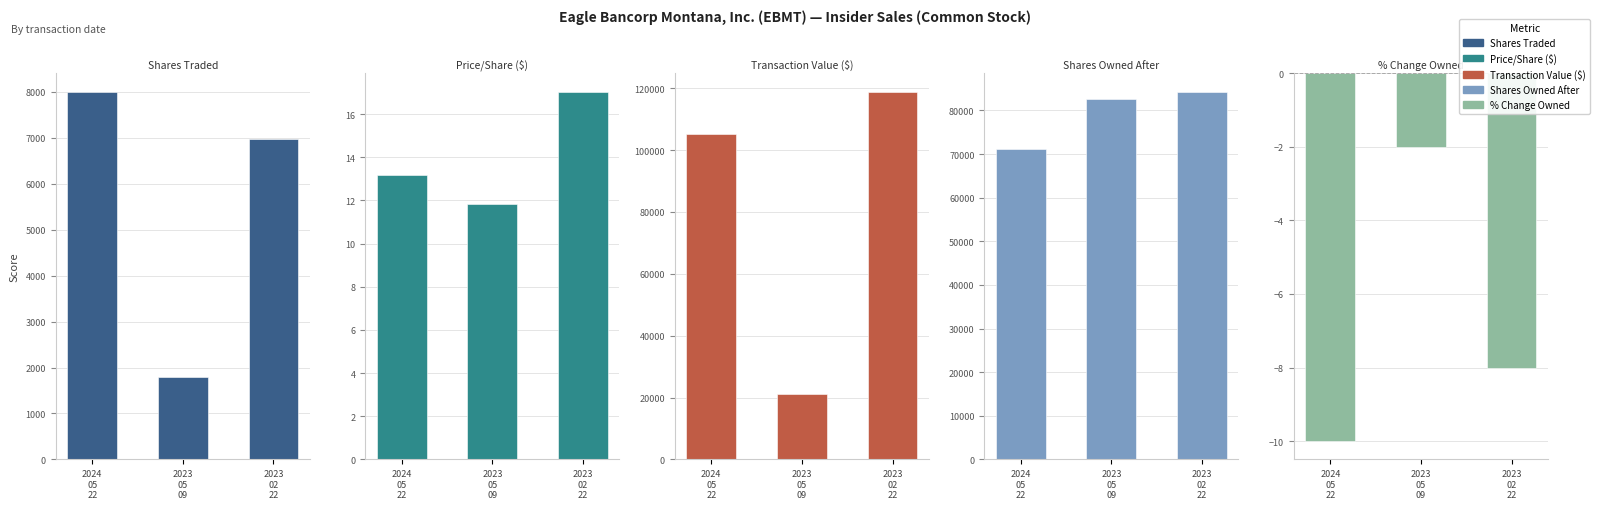

Does the chart contain any negative values?

Yes